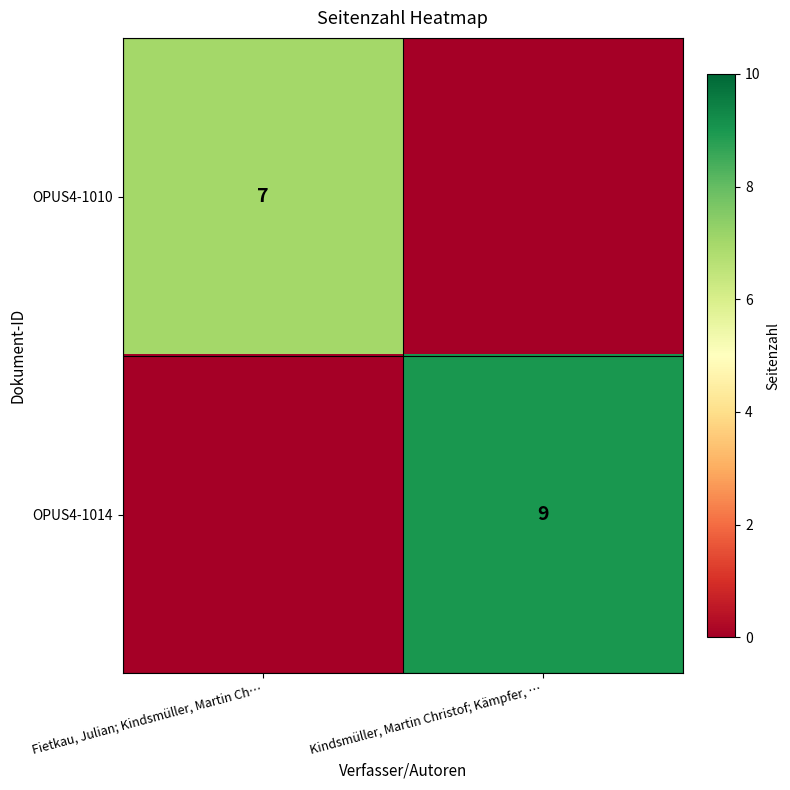

The value of OPUS4-1014 at Kindsmüller, Martin Christof; Kämpfer, … is 5. True or false?

False